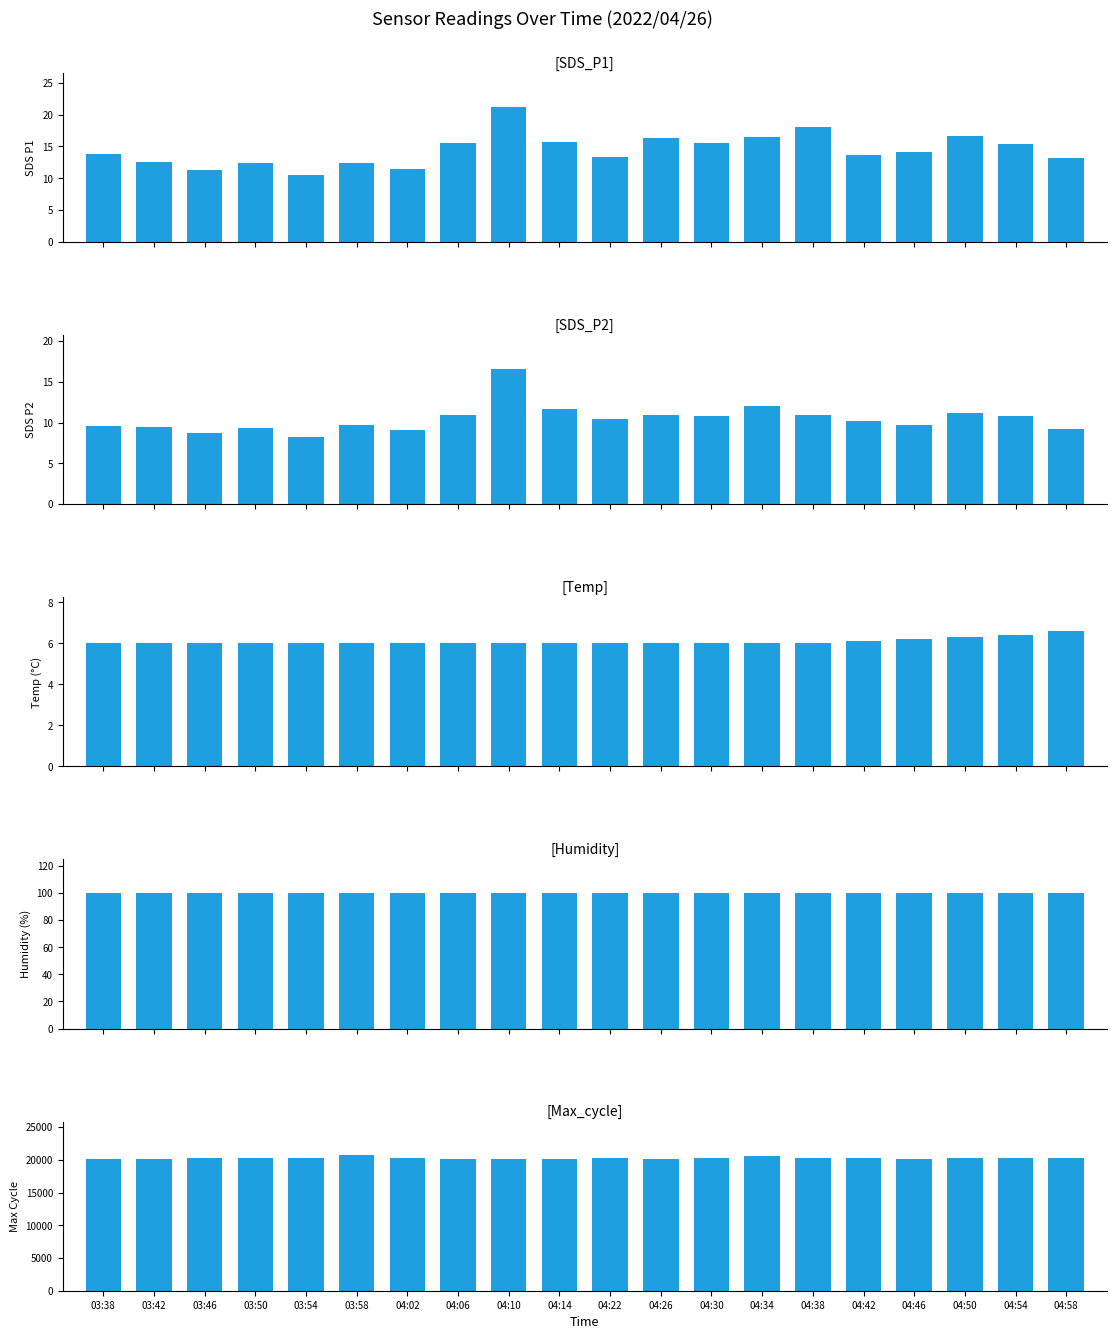

What is the maximum value shown in the chart?

20684.0